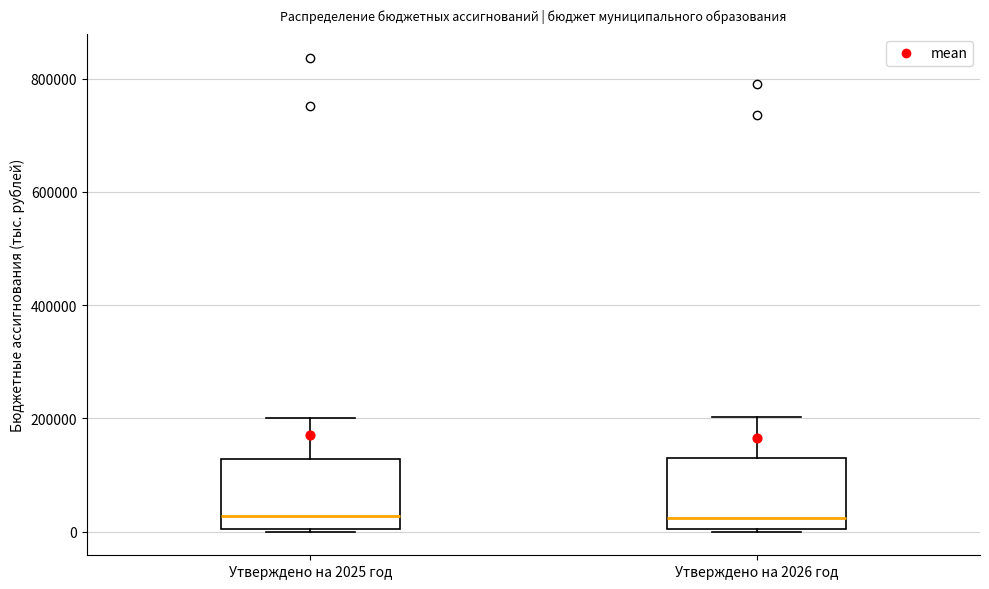

Reading left to right, transcribe this box plot: for each box, give where its median line is, the range the box spans, and where its two whiskers end, as read against the y-axis. The values are not printed on the chart, so give them approximately, as read against the axis.

Утверждено на 2025 год: median 20000, box 0 to 120000, whiskers 0 to 200000
Утверждено на 2026 год: median 20000, box 0 to 120000, whiskers 0 to 200000